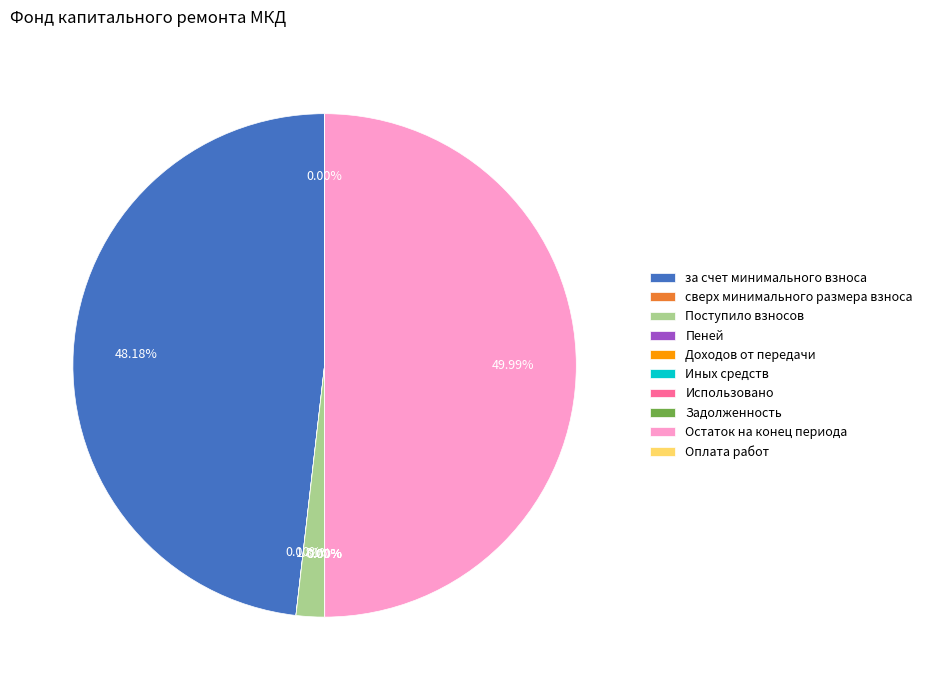

What is the largest slice in the pie chart?

Остаток на конец периода